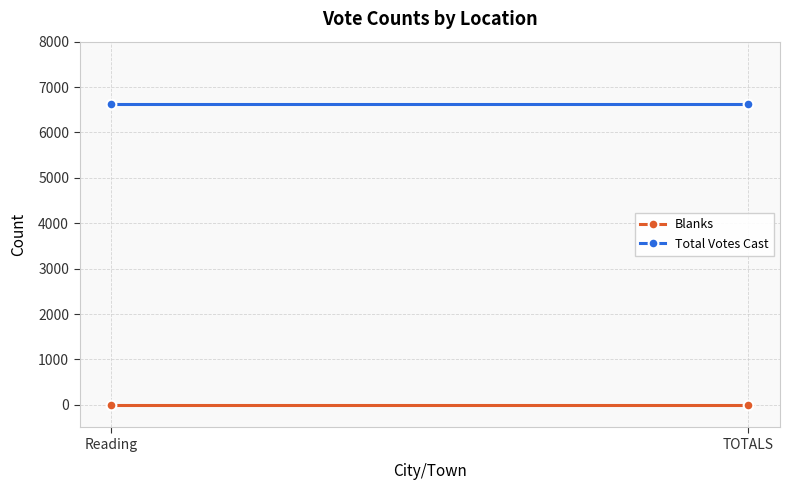

List the series in order of their peak value, highest first.

Total Votes Cast, Blanks